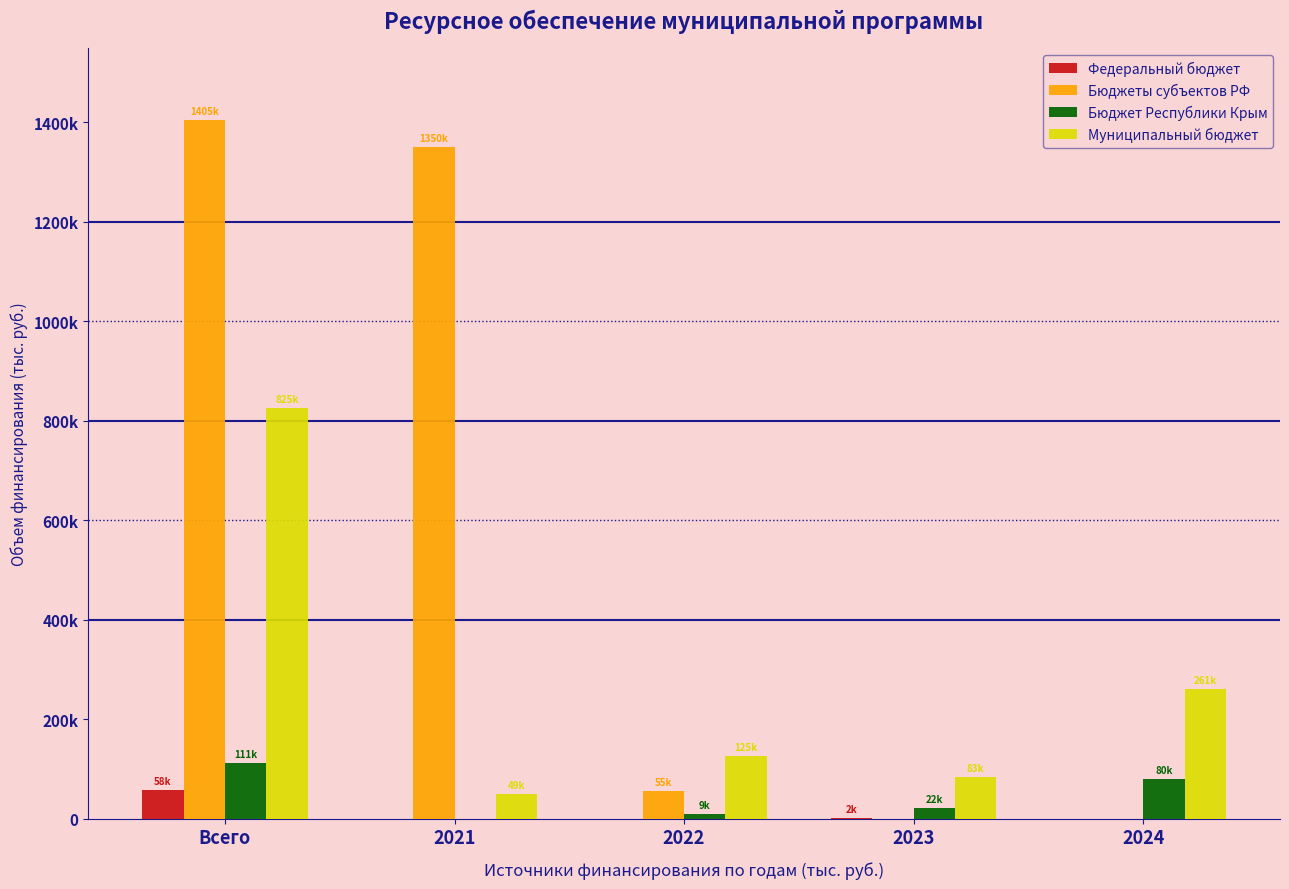

Are the bars horizontal?

No